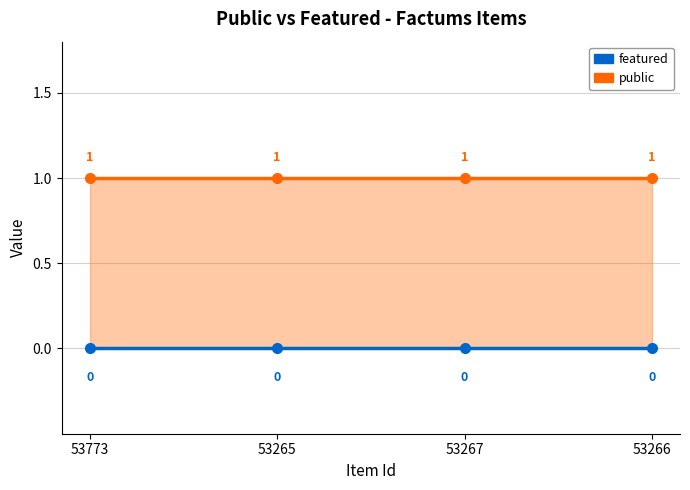

True or false: featured has more than 0 interior local peaks.

False